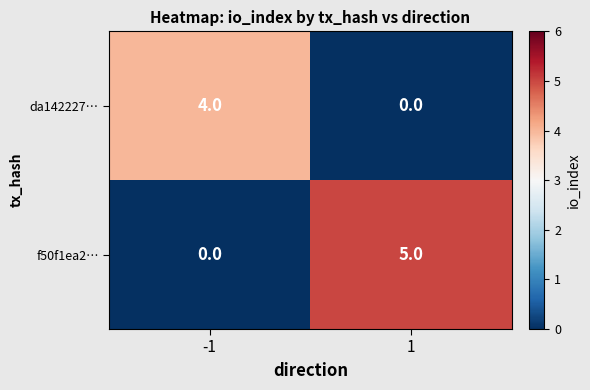

Which series has the largest total across all categories?

f50f1ea2…